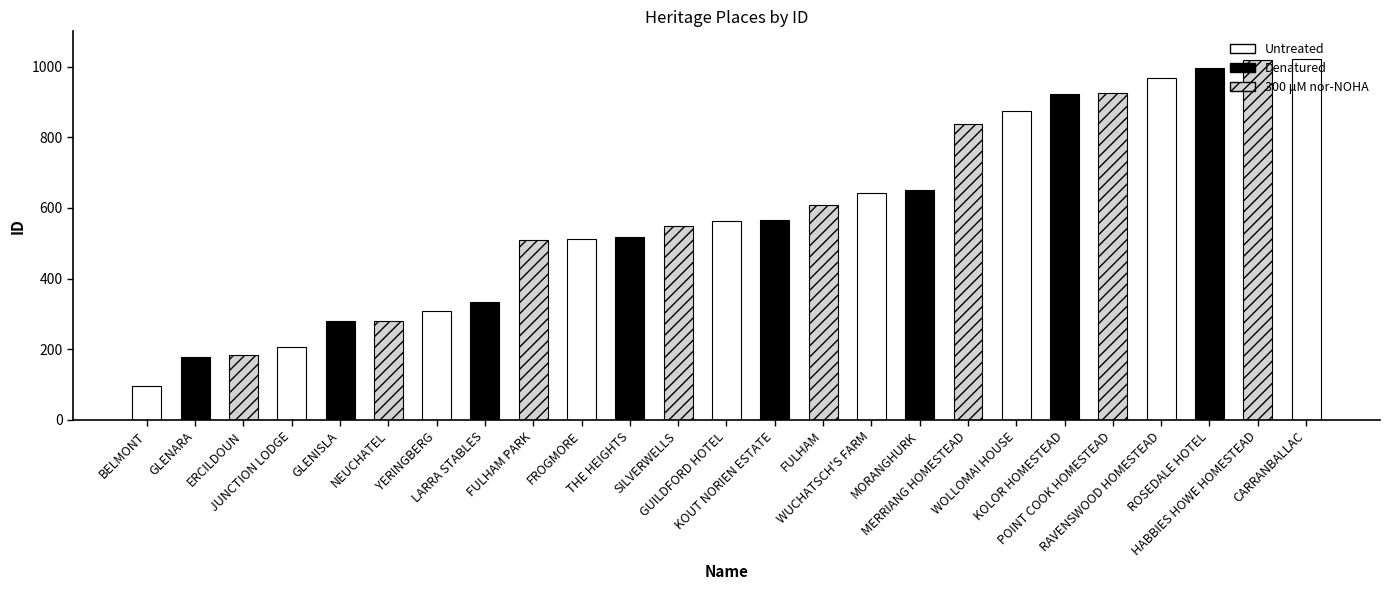

True or false: the data shows 1077 at WUCHATSCH'S FARM.

False